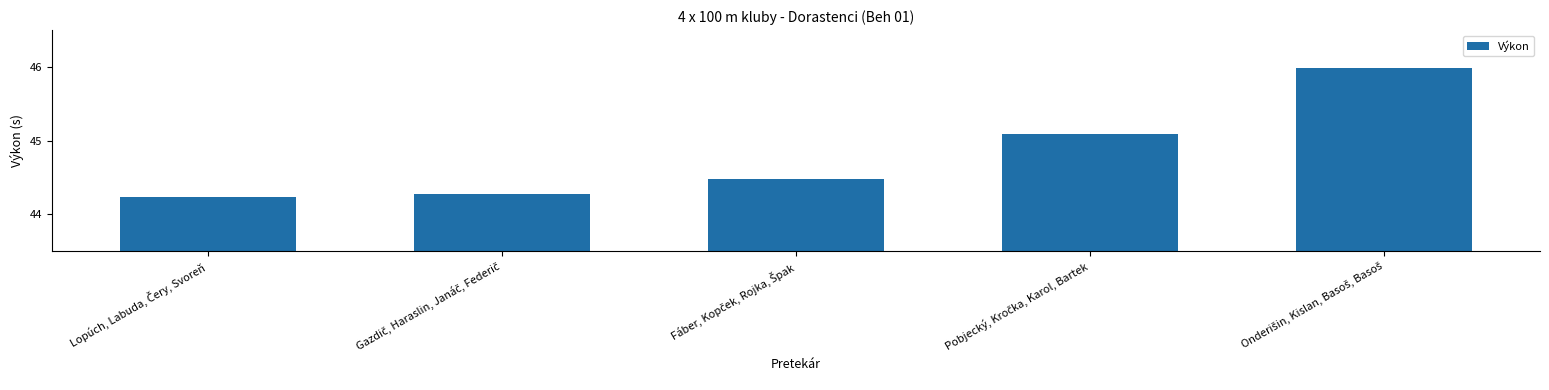

What is the sum of all values?

224.1